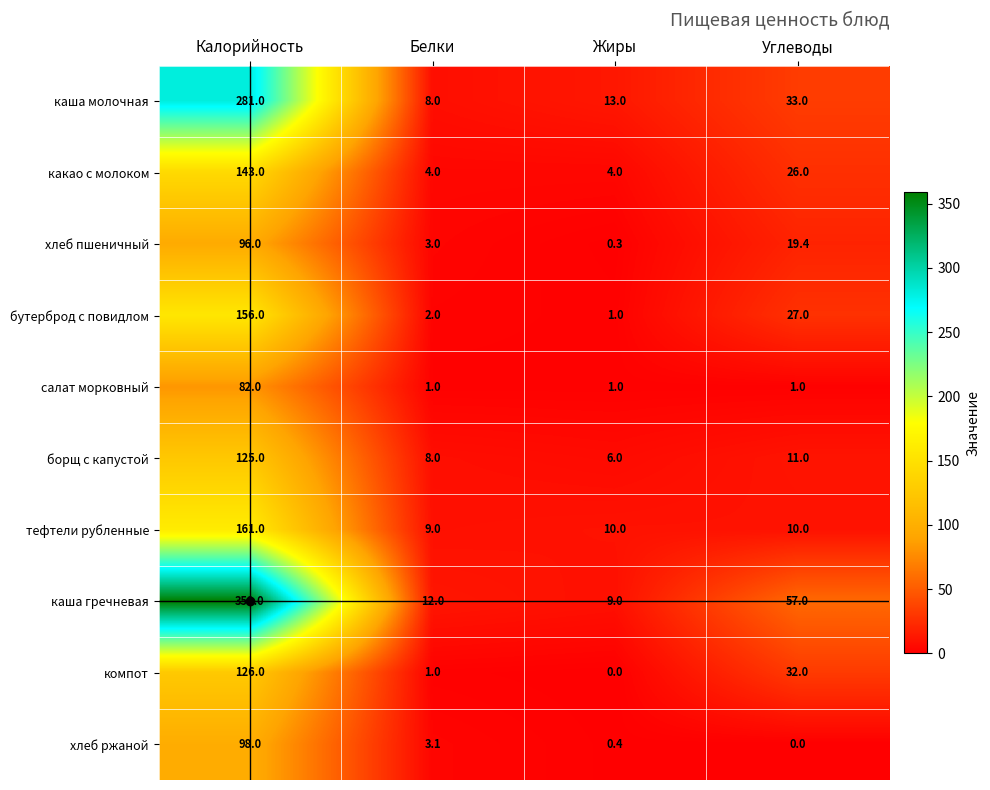

True or false: тефтели рубленные has a value of 17.0 at Углеводы.

False